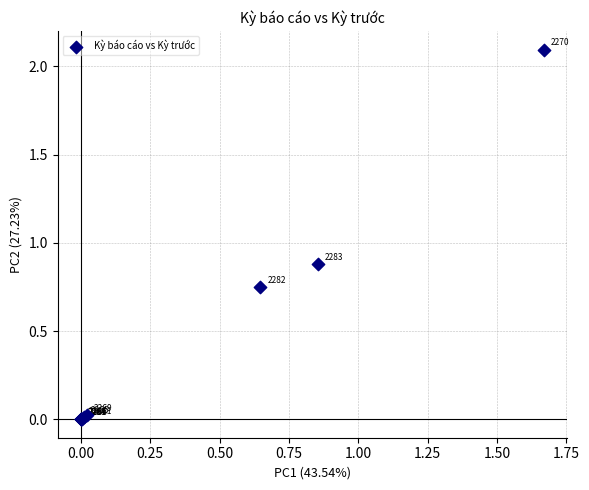

What Y value in the scatter plot is closest to 1?

0.9